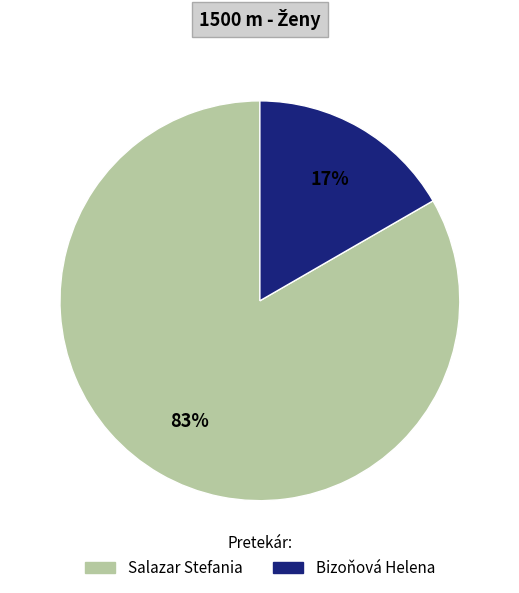

To the nearest percent, what percentage of the pie is Salazar Stefania?

83%